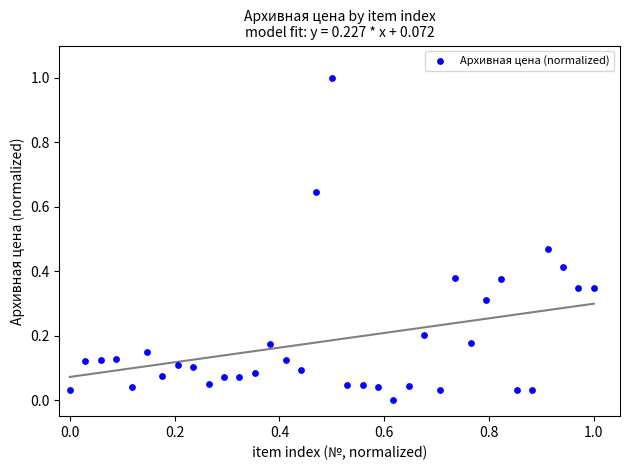

What is the range of X values (max minus min)?

1.0